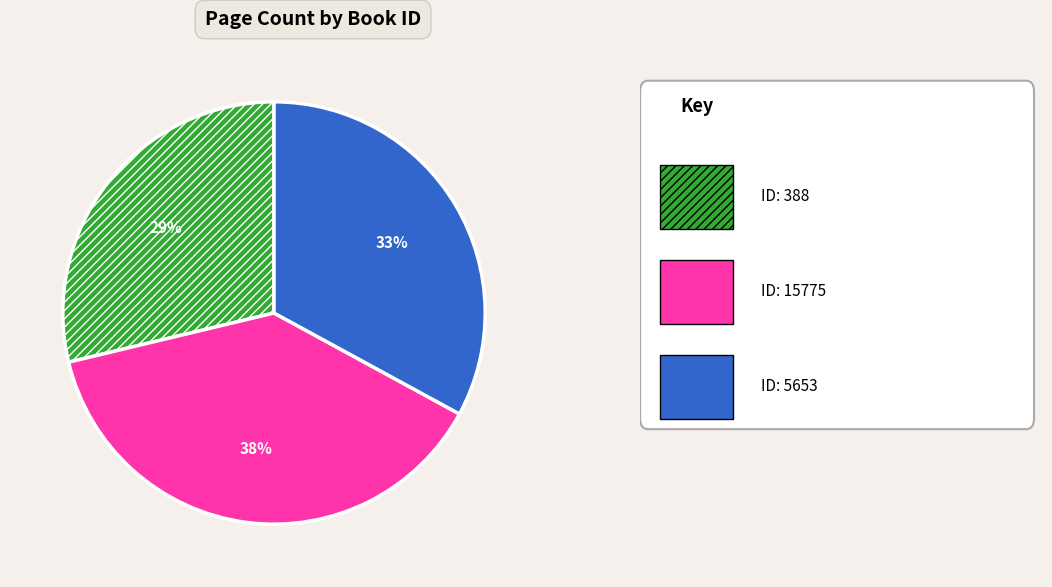

Does any single category account for the majority?

No